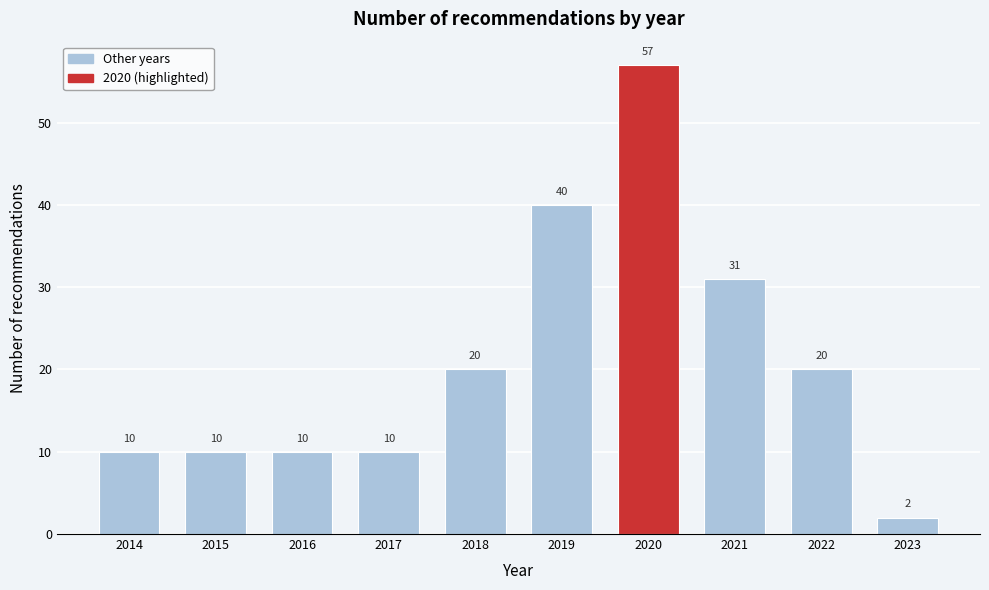

Reading left to right, list all the values displayed in this chart.

10	10	10	10	20	40	57	31	20	2